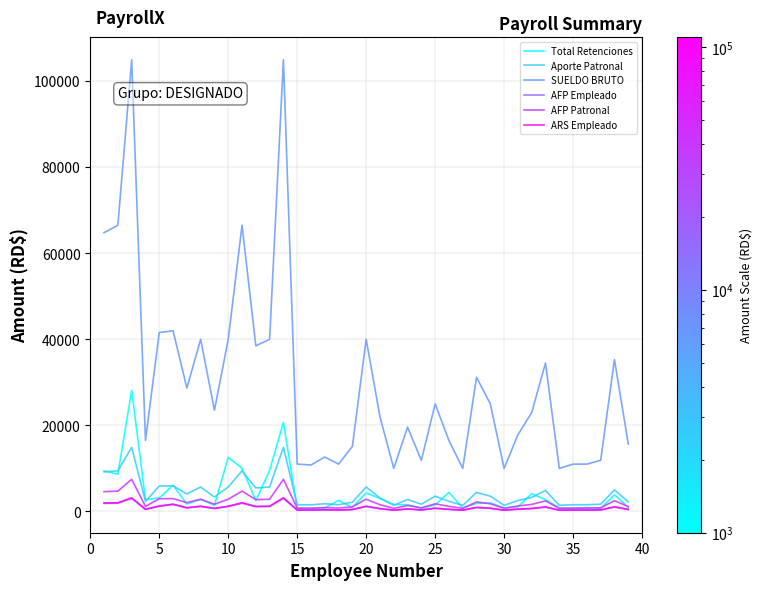

What is the minimum value for AFP Empleado?

287.0